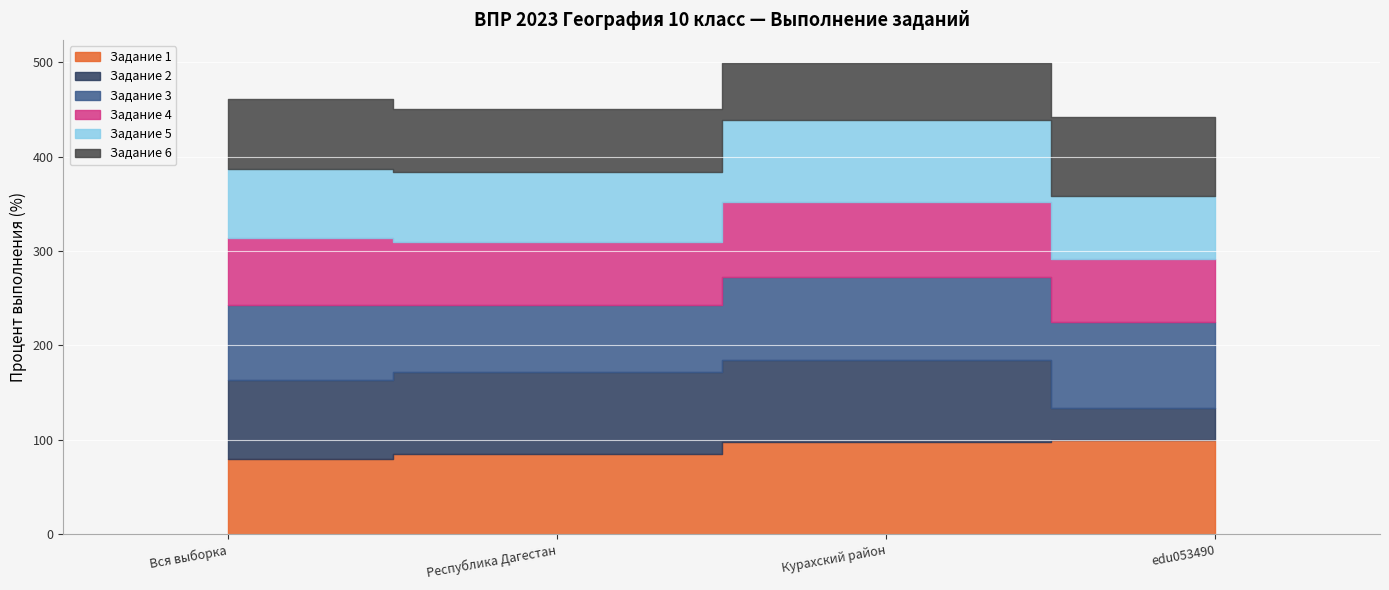

List the series in order of their peak value, lowest first.

Задание 4, Задание 6, Задание 2, Задание 5, Задание 3, Задание 1